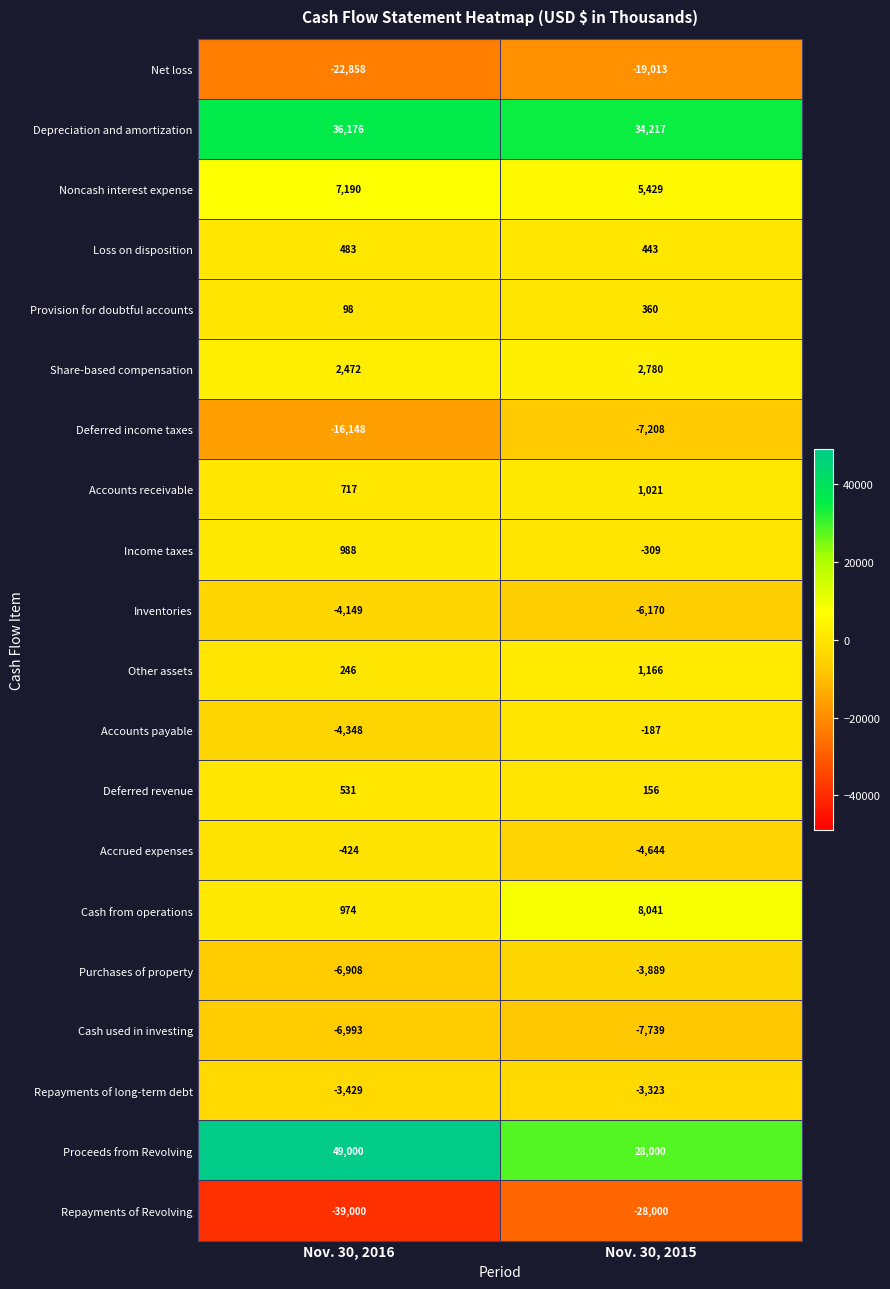

What is the total value across all series at Nov. 30, 2016?

-5382